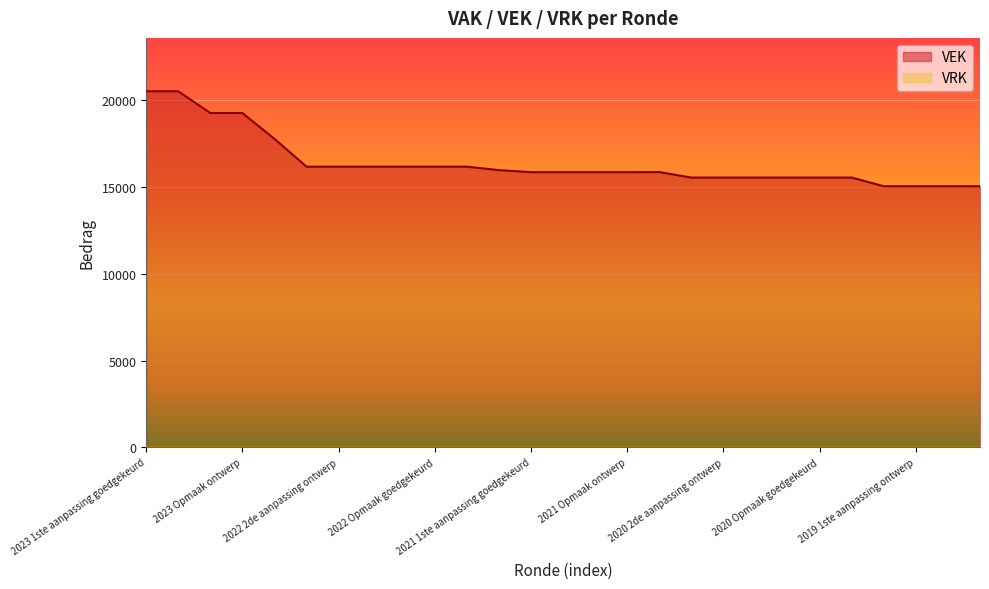

What is the ratio of the value at 2023 1ste aanpassing ontwerp to the value at 2021 Opmaak ontwerp?

1.3